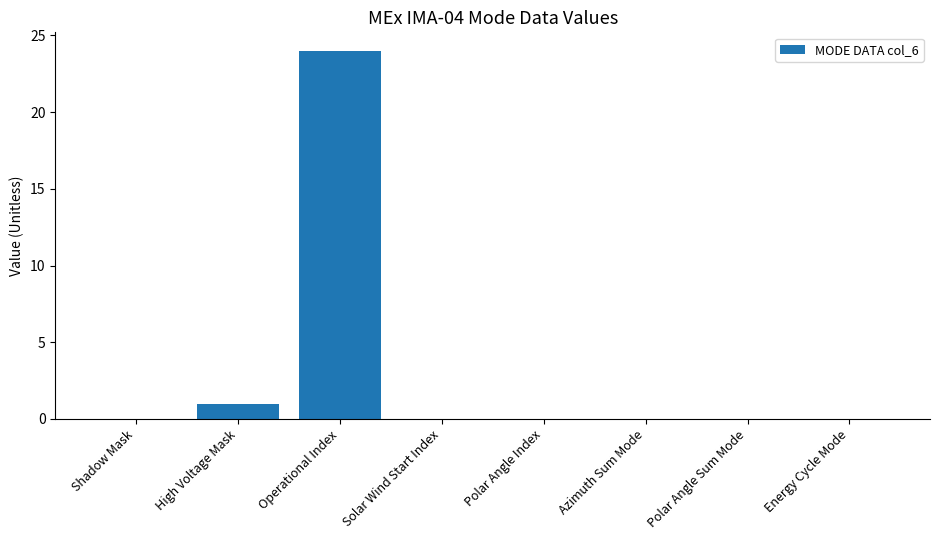

At which category does the chart reach its peak across all series?

Operational Index